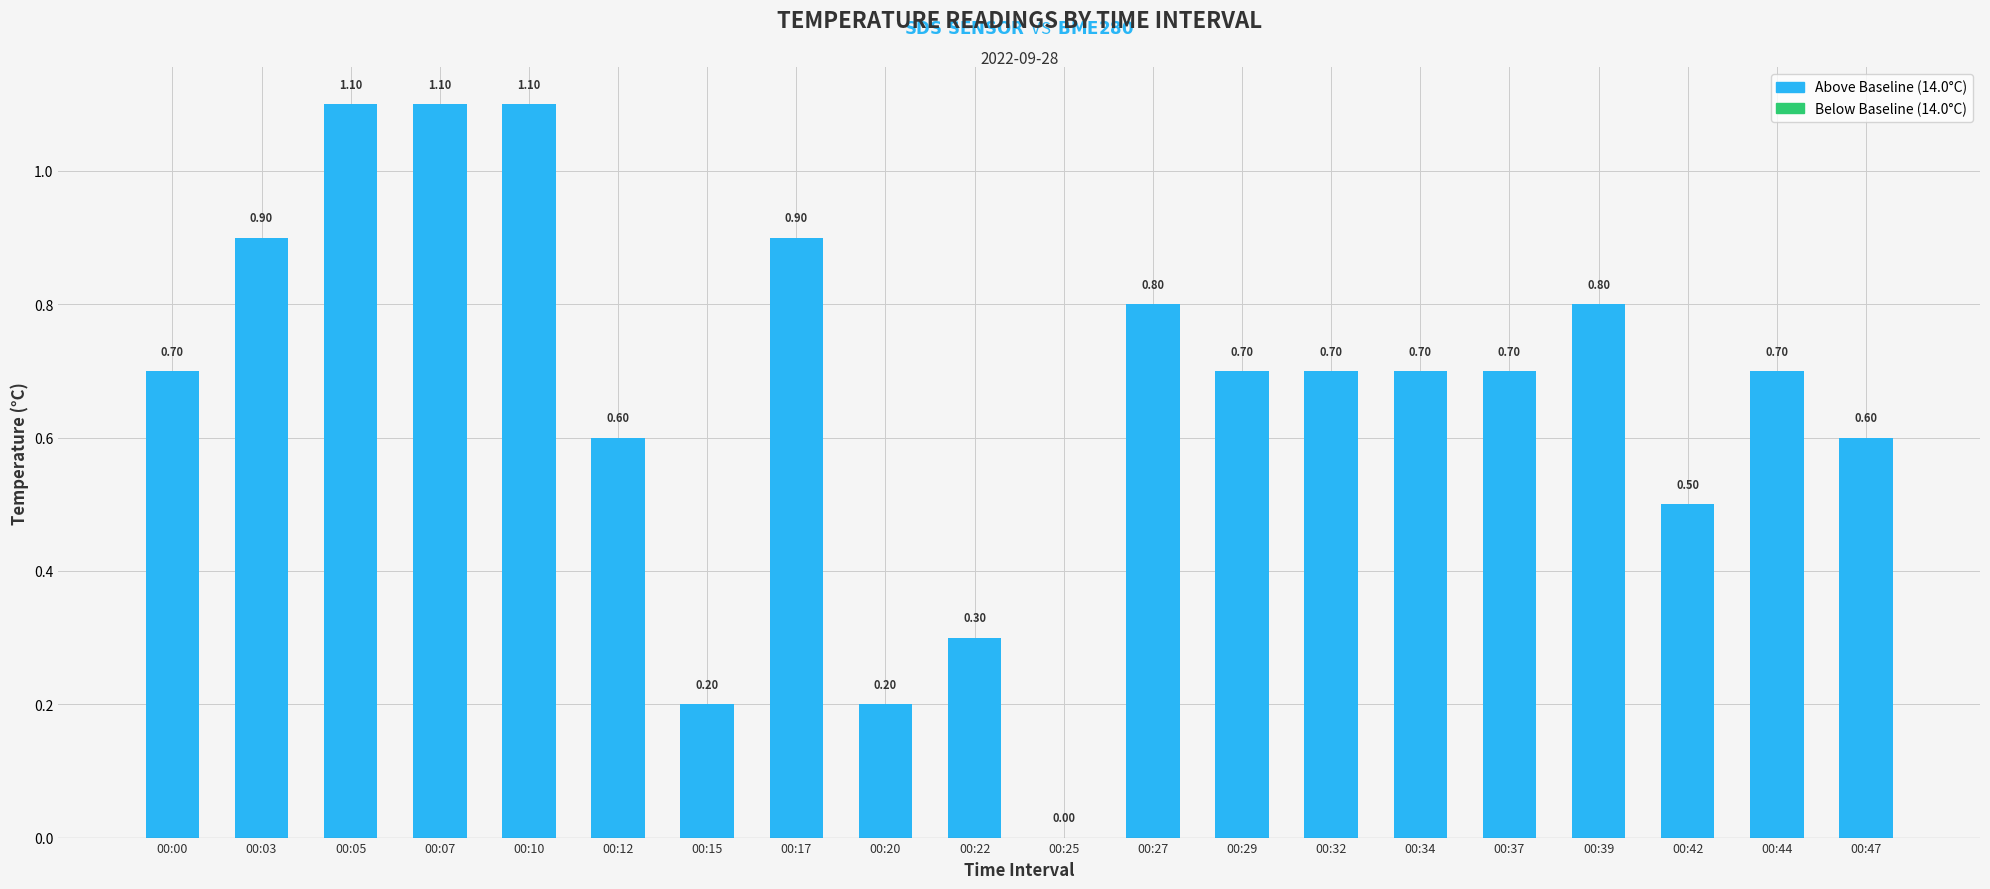

How many positive values are there?

19